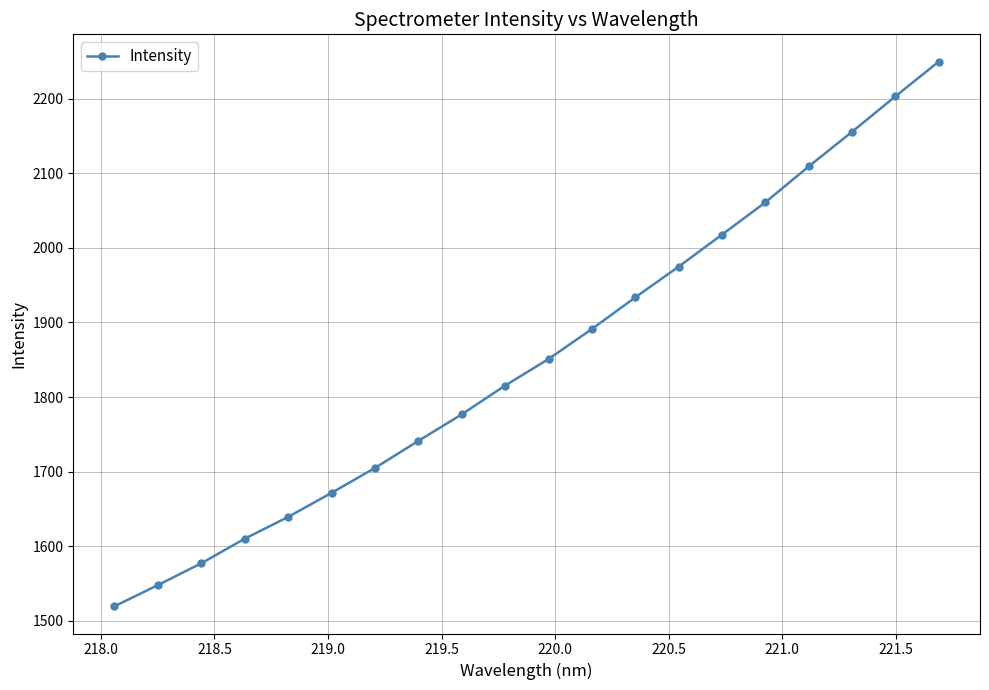

What is the smallest value displayed?

1519.5